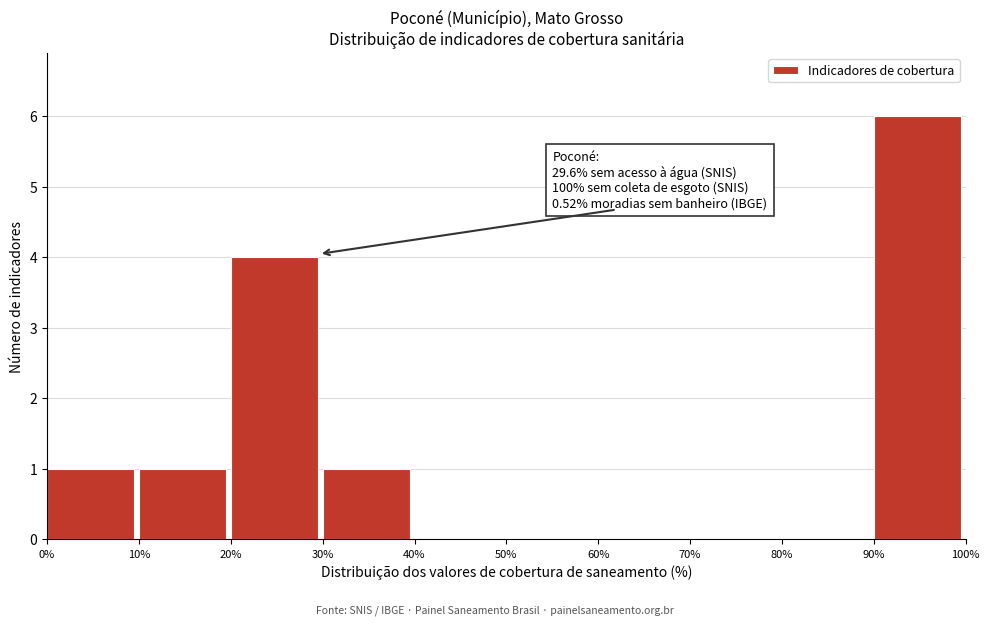

Reading left to right, what are all the values shown in this chart?

0%=1	10%=1	20%=4	30%=1	40%=0	50%=0	60%=0	70%=0	80%=0	90%=6